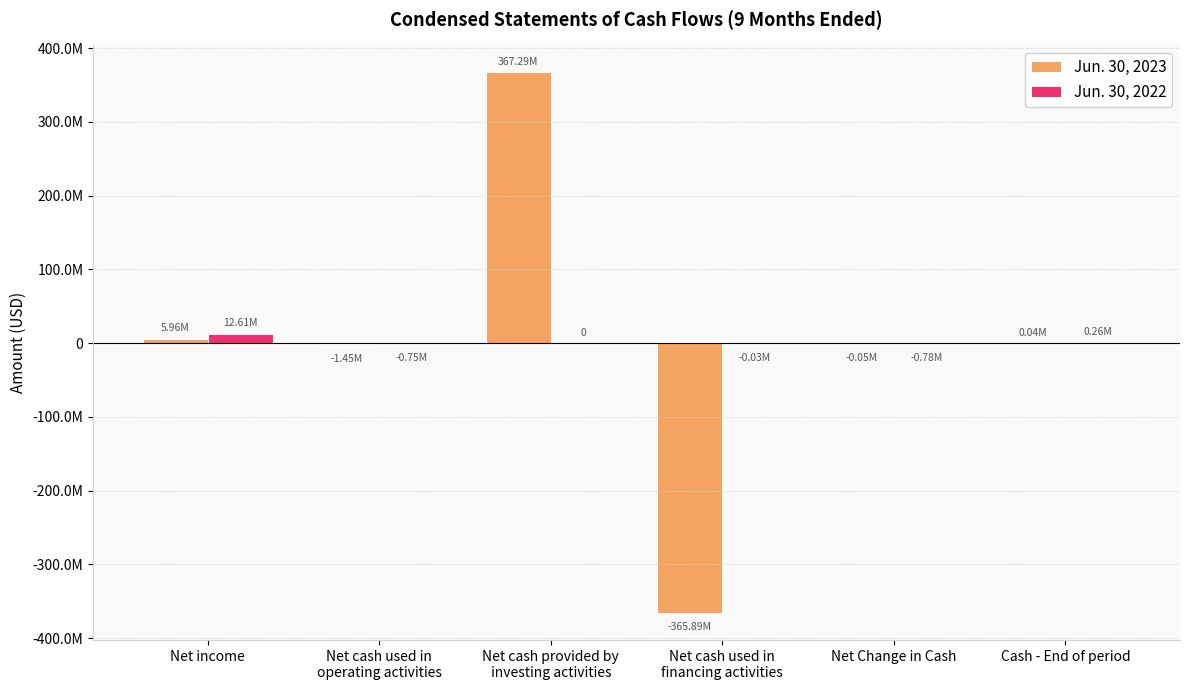

Which has a higher value, Net cash used in
operating activities or Net cash used in
financing activities?

Net cash used in
operating activities